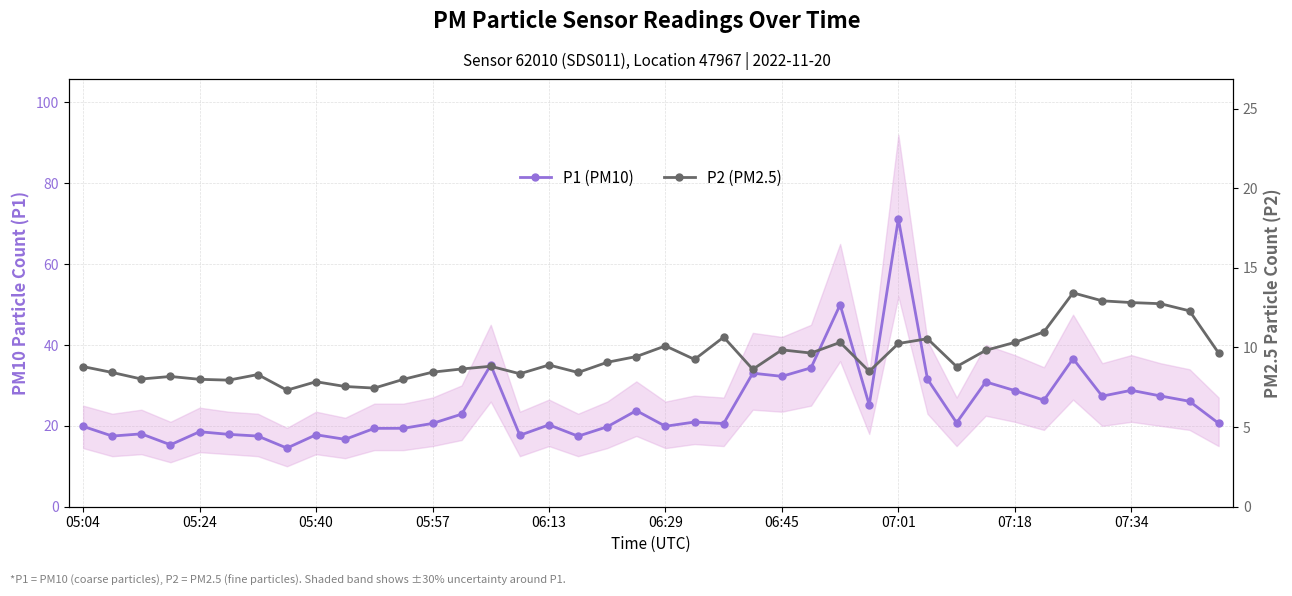

What is the sum of the P2 (PM2.5) values at 27 and 05:40?

16.5